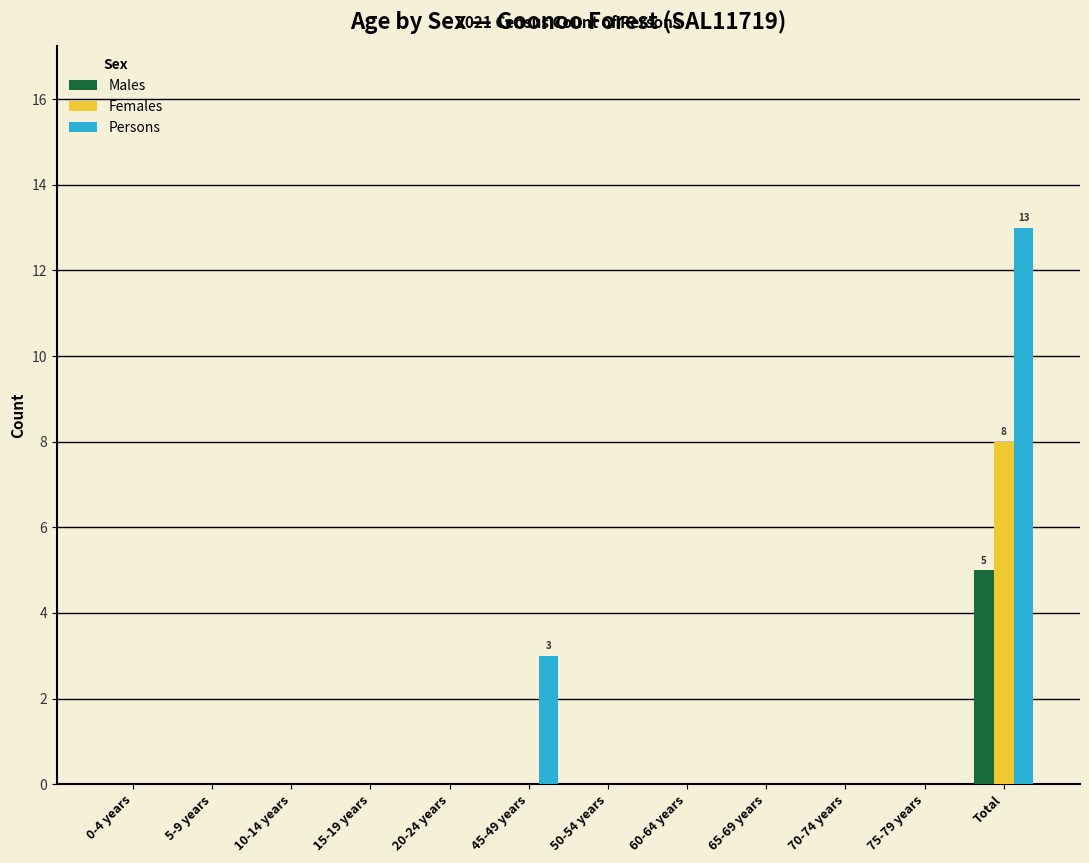

Count the number of categories in the chart.

12